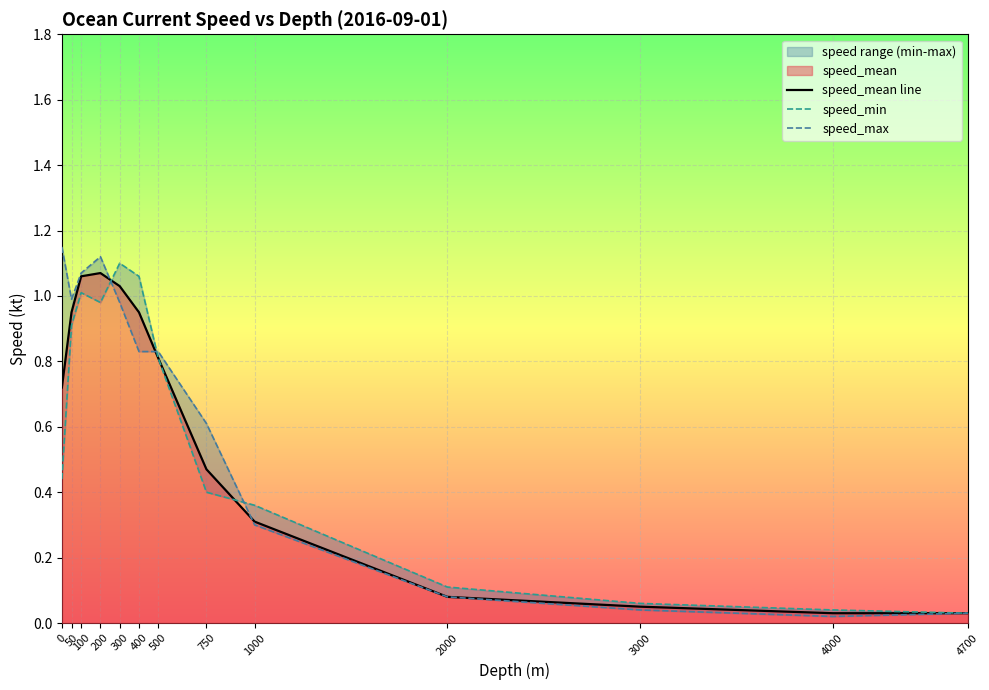

After their last crossing, which series has the higher values: speed_max or speed_min?

speed_min